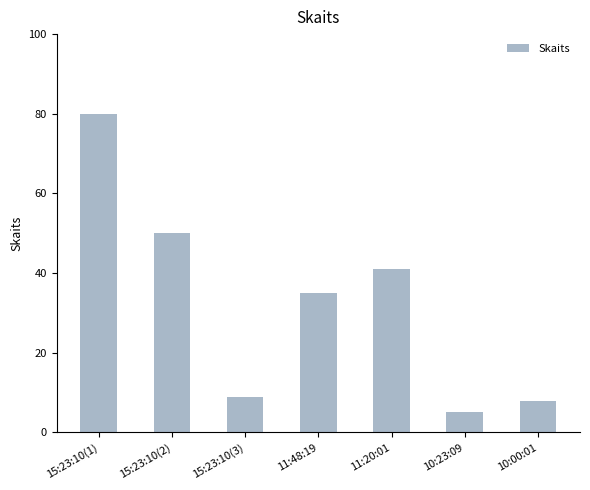

What is the sum of all values?

228